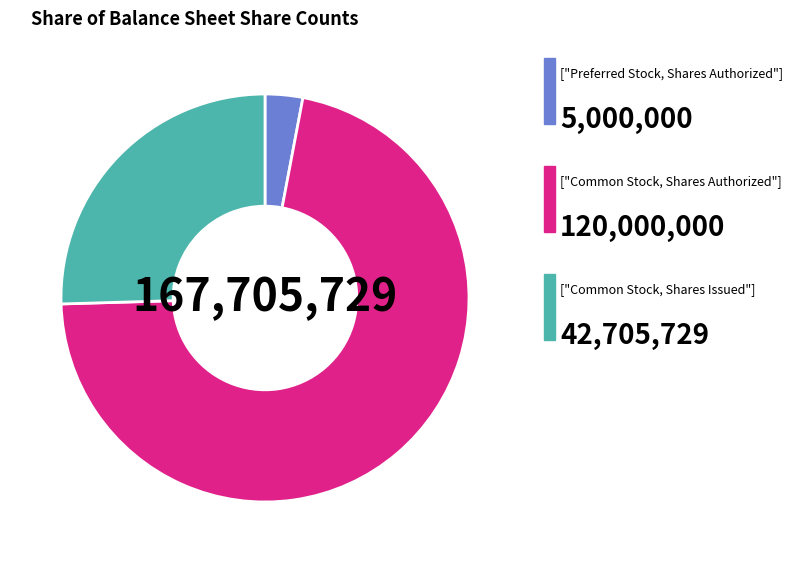

Is there any slice that represents more than half of the pie?

Yes